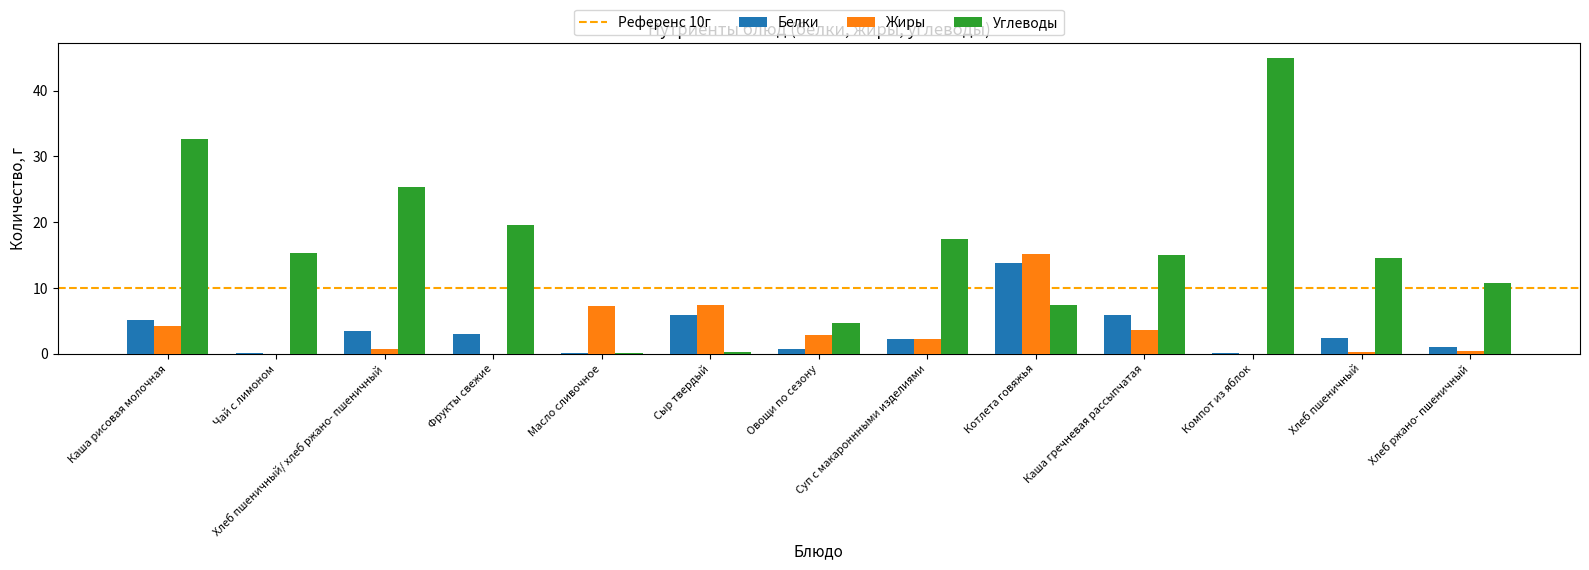

Is it true that Белки equals 3.5 at Хлеб пшеничный/ хлеб ржано- пшеничный?

True